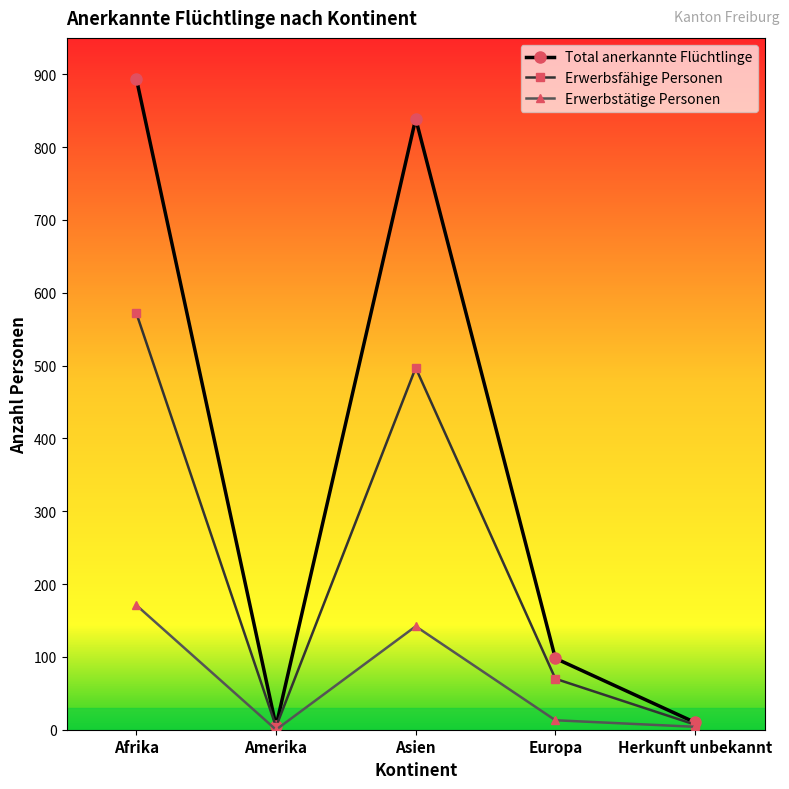

Which series has the widest spread of values?

Total anerkannte Flüchtlinge